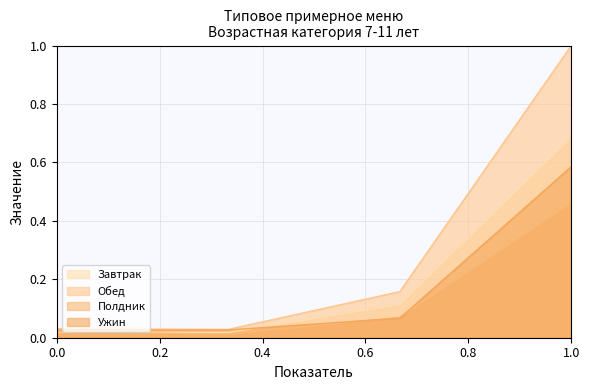

At which category is the sum across all series the highest?

1.0